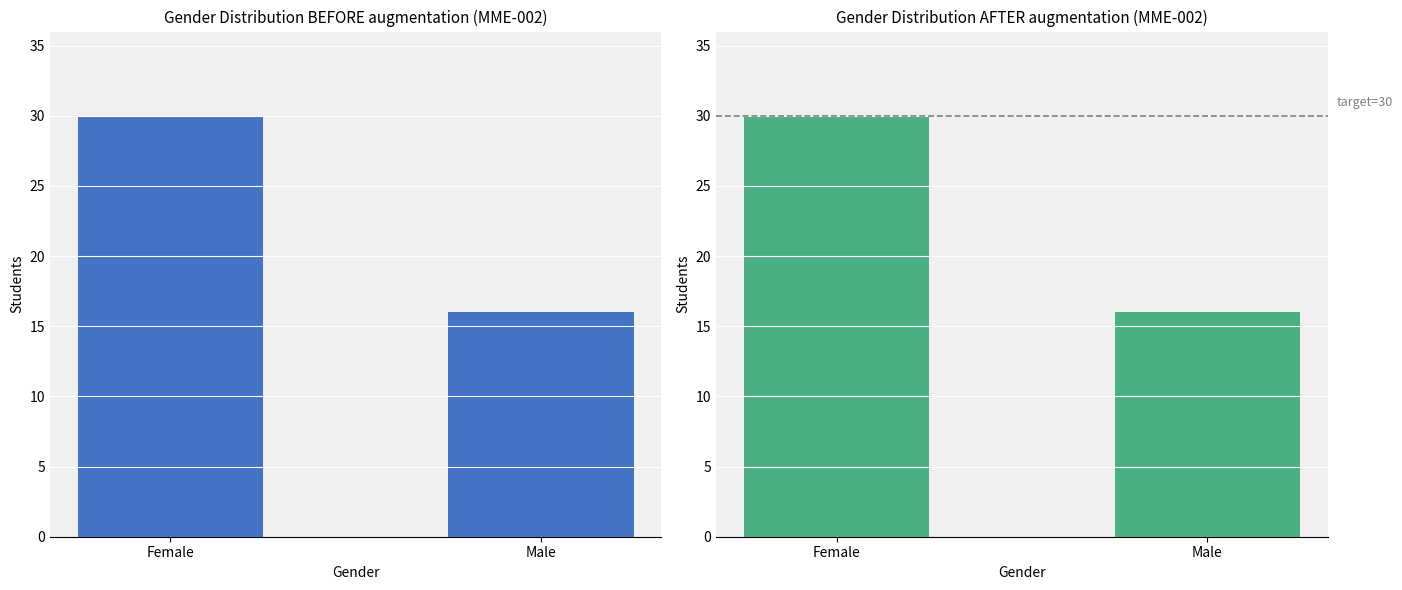

Rank the categories by value from lowest to highest.

Male, Female